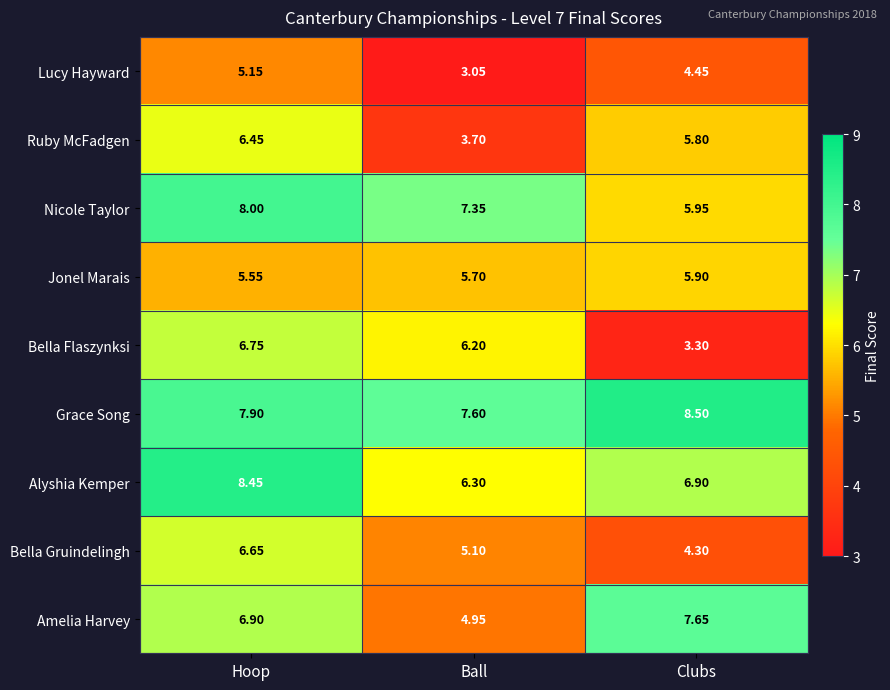

Which series has the largest total across all categories?

Grace Song